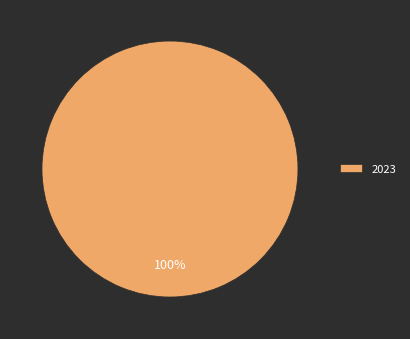

True or false: 2023 accounts for 91% of the total.

False